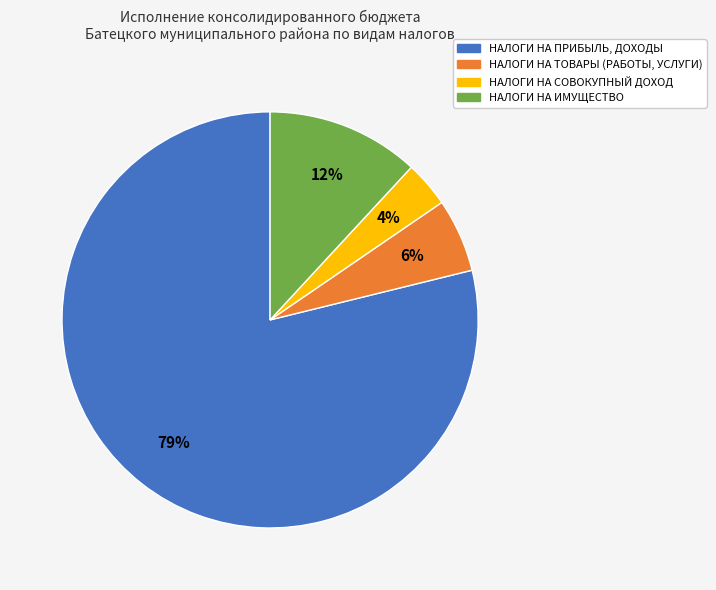

Combined, do НАЛОГИ НА СОВОКУПНЫЙ ДОХОД and НАЛОГИ НА ТОВАРЫ (РАБОТЫ, УСЛУГИ) account for over 50%?

No